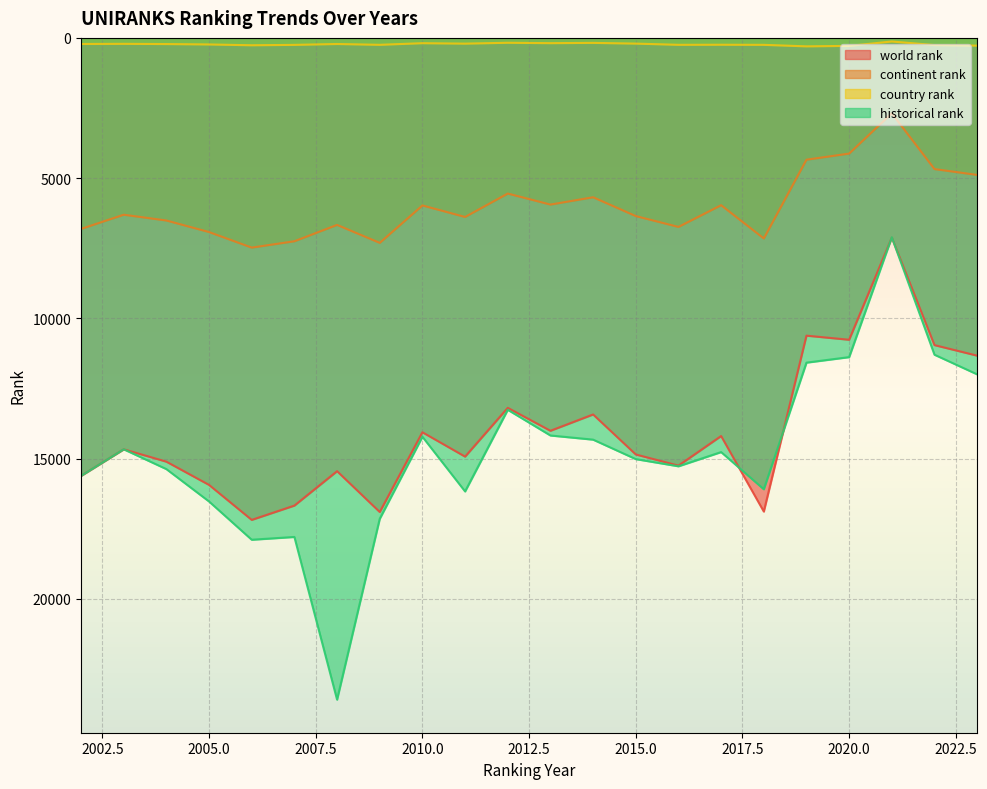

At how many categories does at least one series exceed 11856?

18